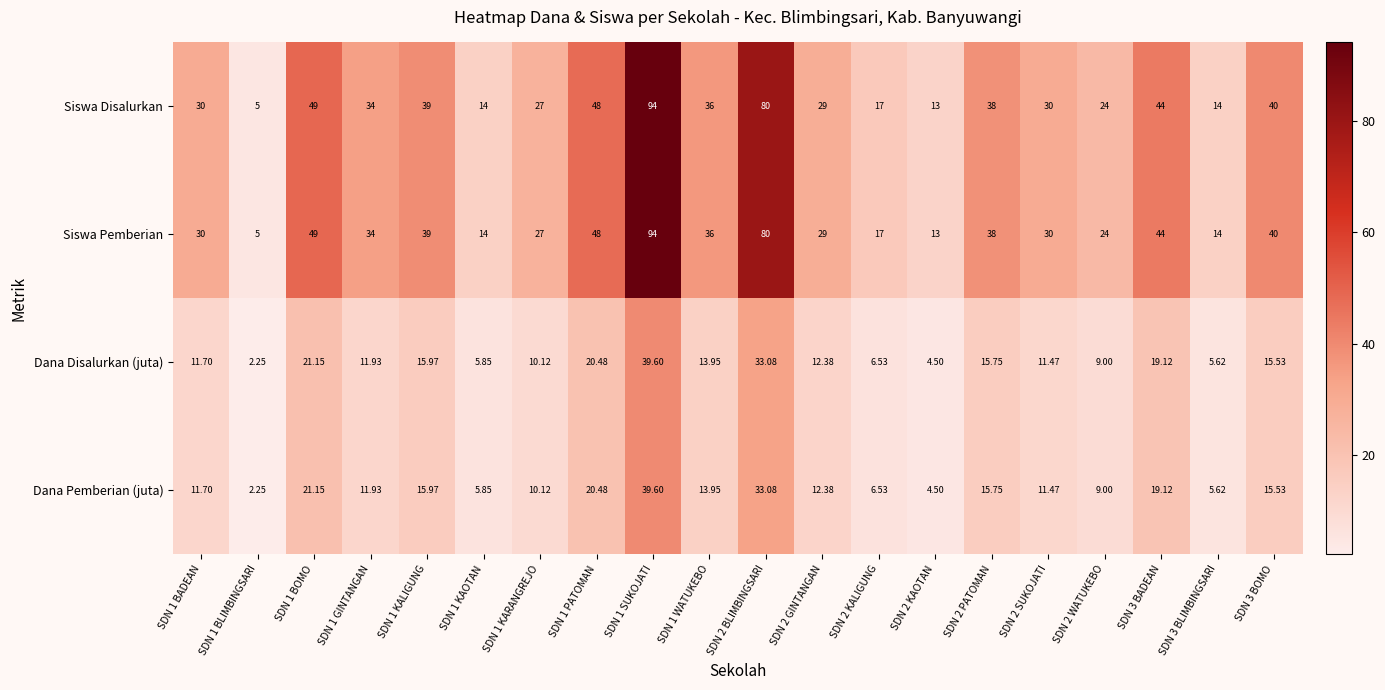

How many data points in Dana Disalurkan (juta) are above 12?

10